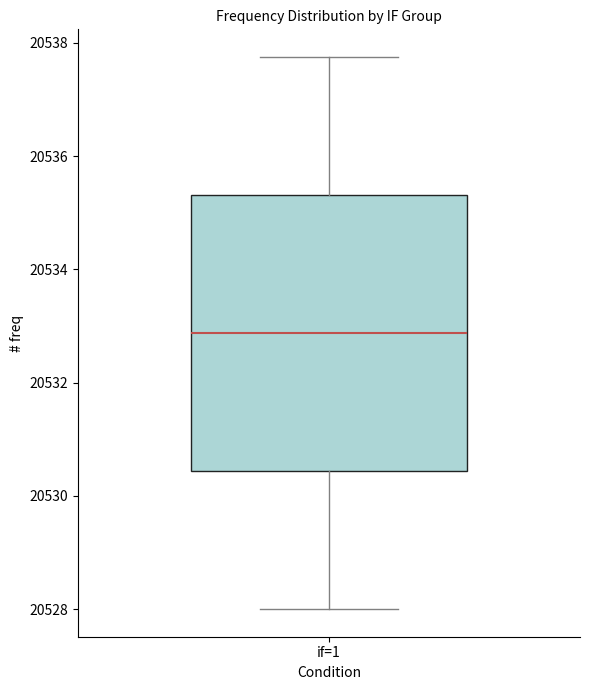

Read this box plot against the y-axis: the position of the median line, the range covered by the box, and the ends of both whiskers. The values are not printed on the chart, so give them approximately, as read against the axis.

median 20532.8, box 20530.4 to 20535.4, whiskers 20528.0 to 20537.8